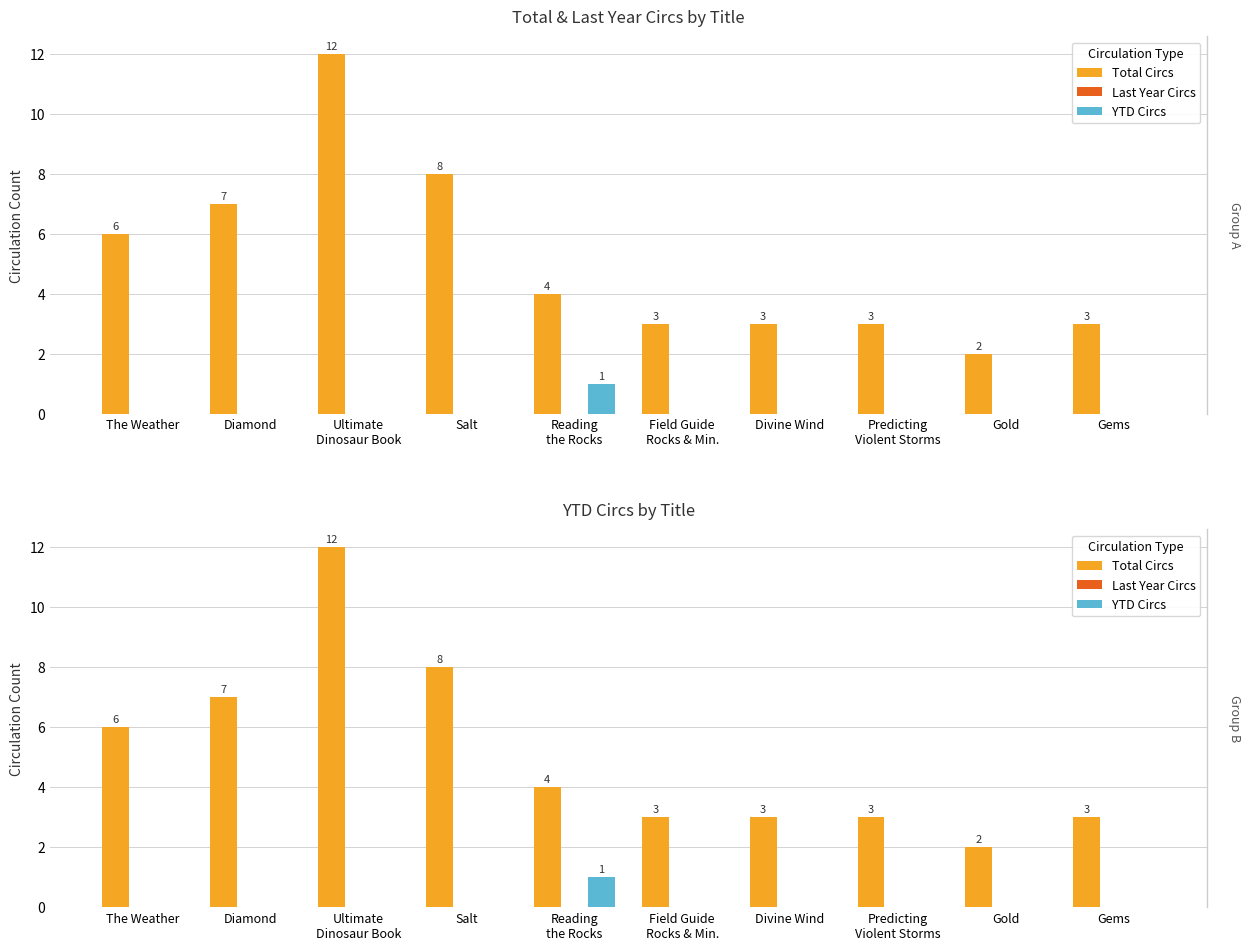

Which series has the largest range (max minus min)?

Total Circs